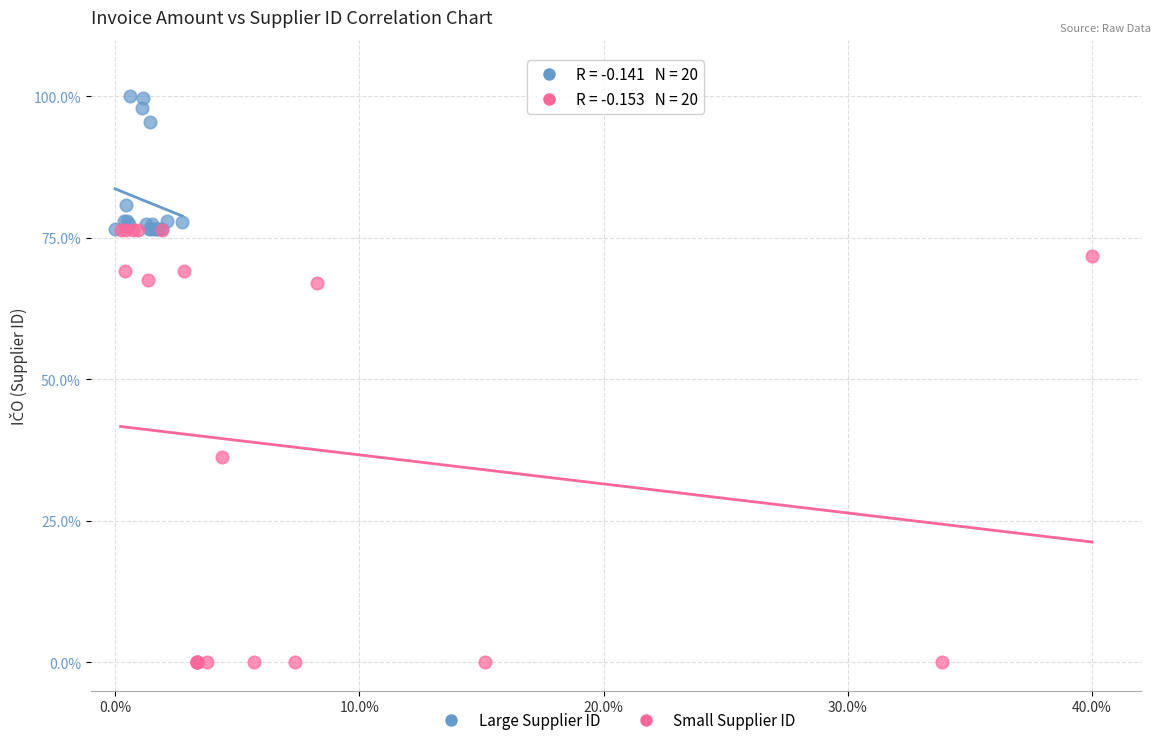

Which series has the largest Y range (max minus min)?

Small Supplier ID